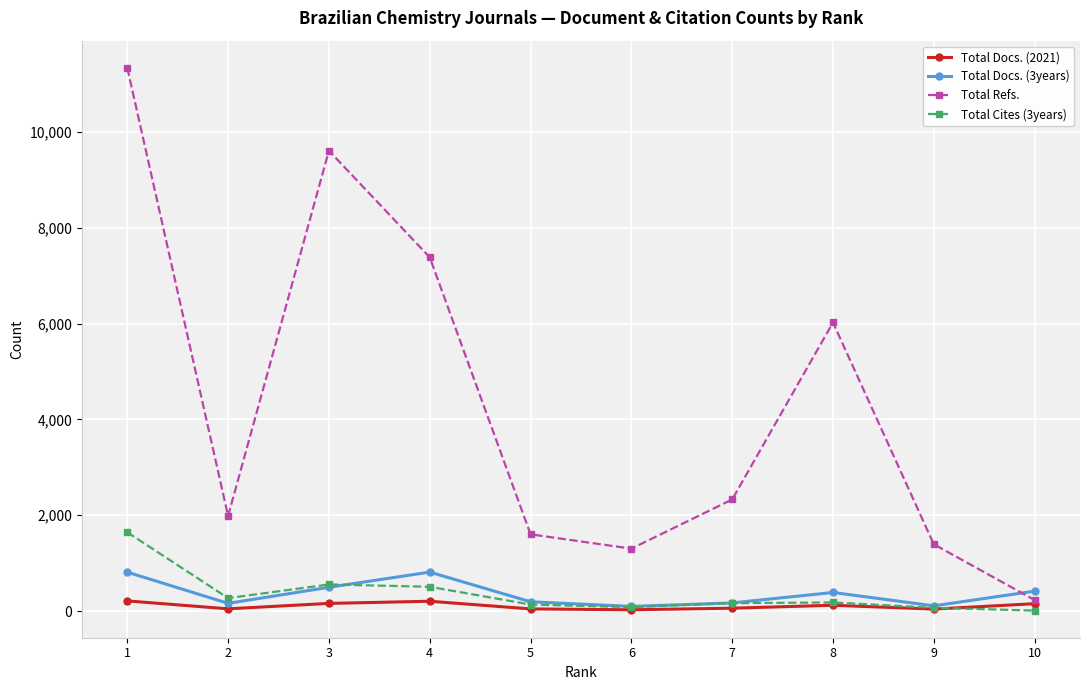

At which category is the sum across all series the highest?

1